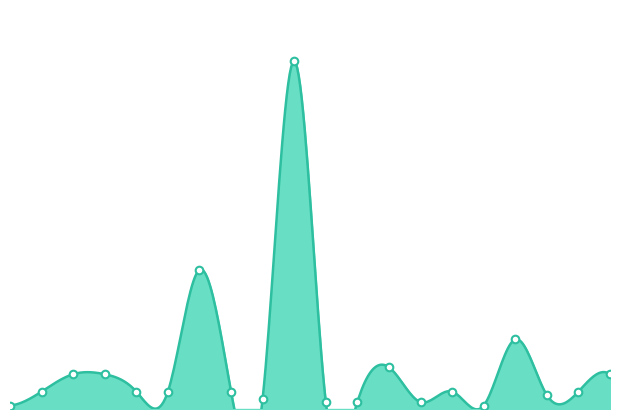

What is the ratio of the value at B0017420 to the value at B0017427?

0.1